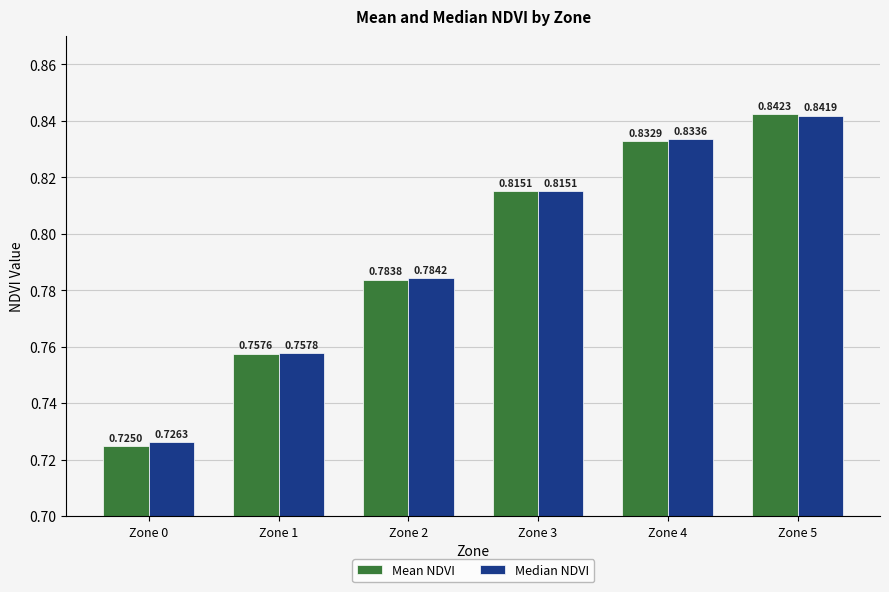

At which category is the sum across all series the highest?

Zone 5